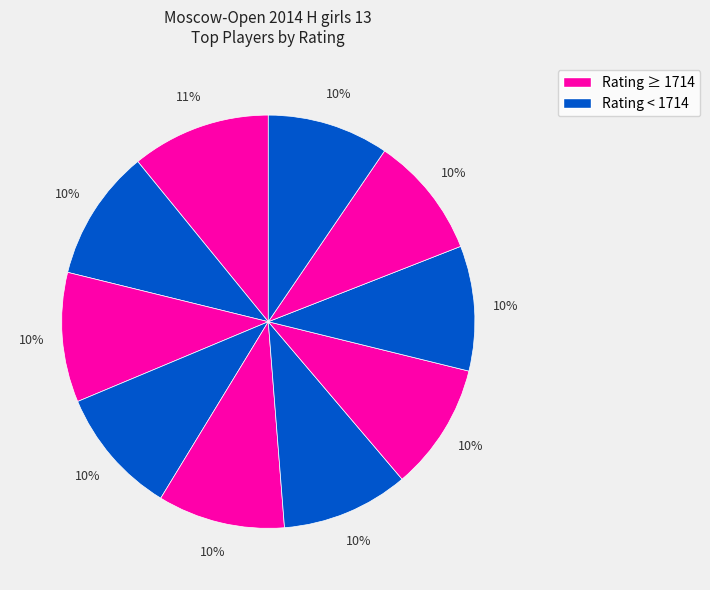

How many slices are in this pie chart?

10